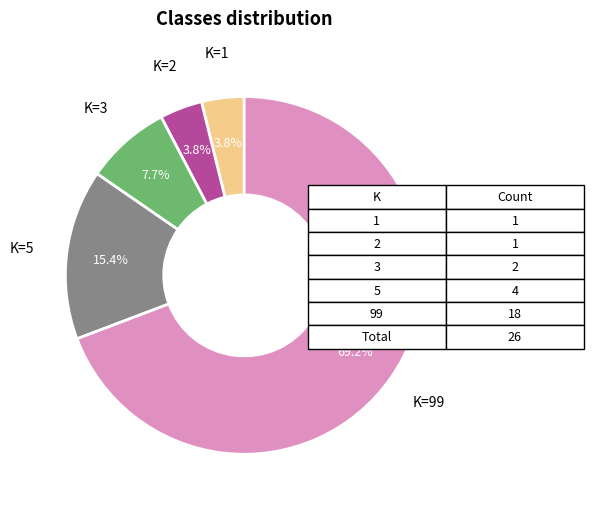

Is there a majority slice in this chart?

Yes